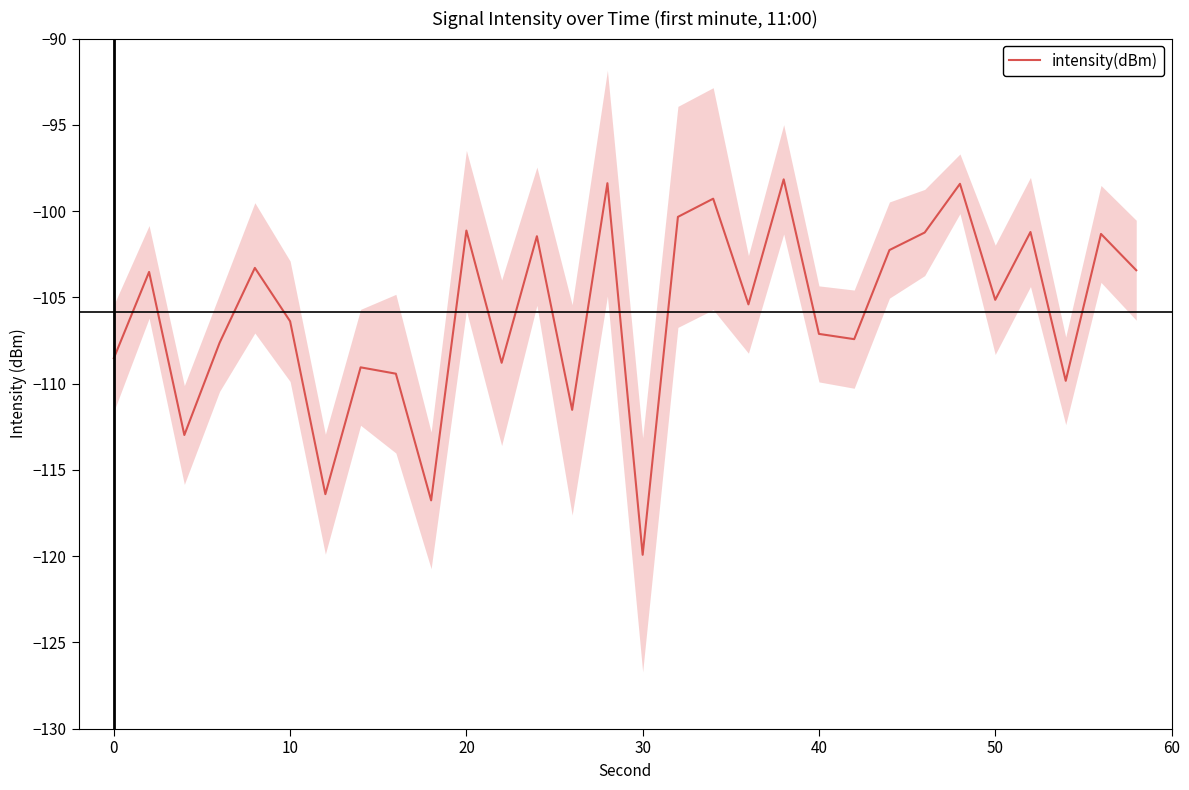

True or false: intensity(dBm) has a value of -119.9 at 30.

True